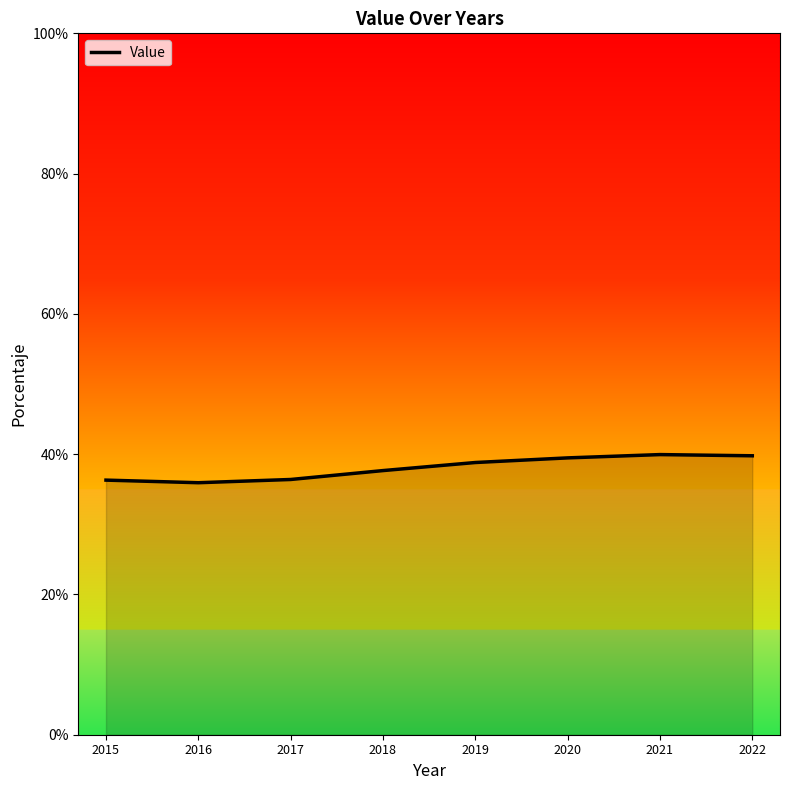

What is the minimum value shown in the chart?

35.9